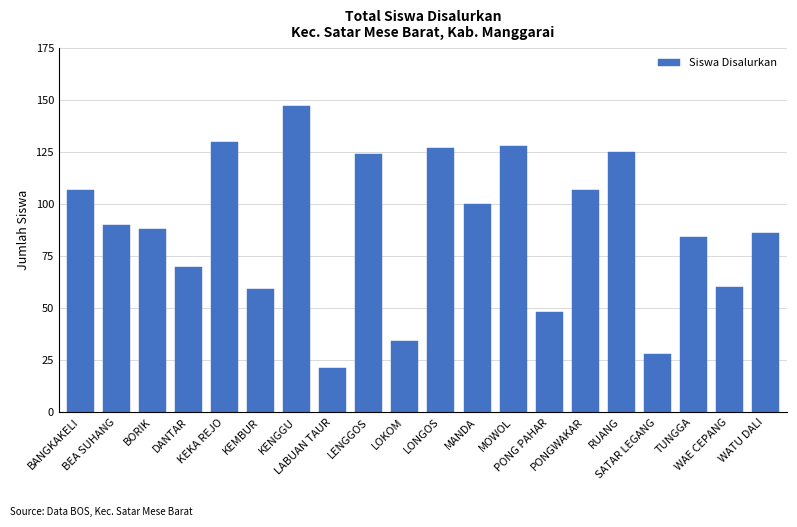

Reading left to right, transcribe all the data shown in this chart.

BANGKAKELI=107	BEA SUHANG=90	BORIK=88	DANTAR=70	KEKA REJO=130	KEMBUR=59	KENGGU=147	LABUAN TAUR=21	LENGGOS=124	LOKOM=34	LONGOS=127	MANDA=100	MOWOL=128	PONG PAHAR=48	PONGWAKAR=107	RUANG=125	SATAR LEGANG=28	TUNGGA=84	WAE CEPANG=60	WATU DALI=86